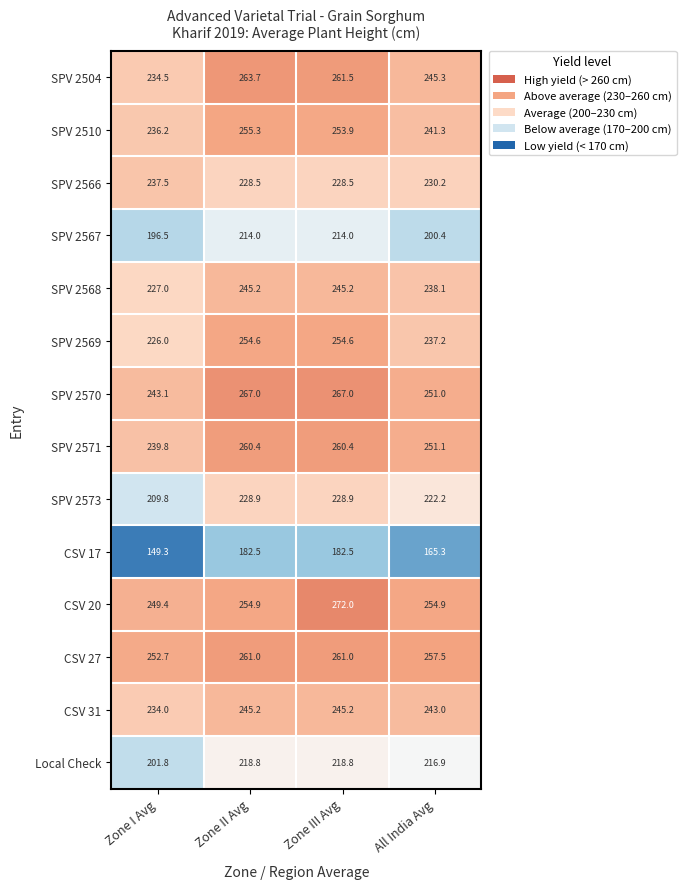

What is the difference between the highest and lowest values at Zone I Avg?

103.4